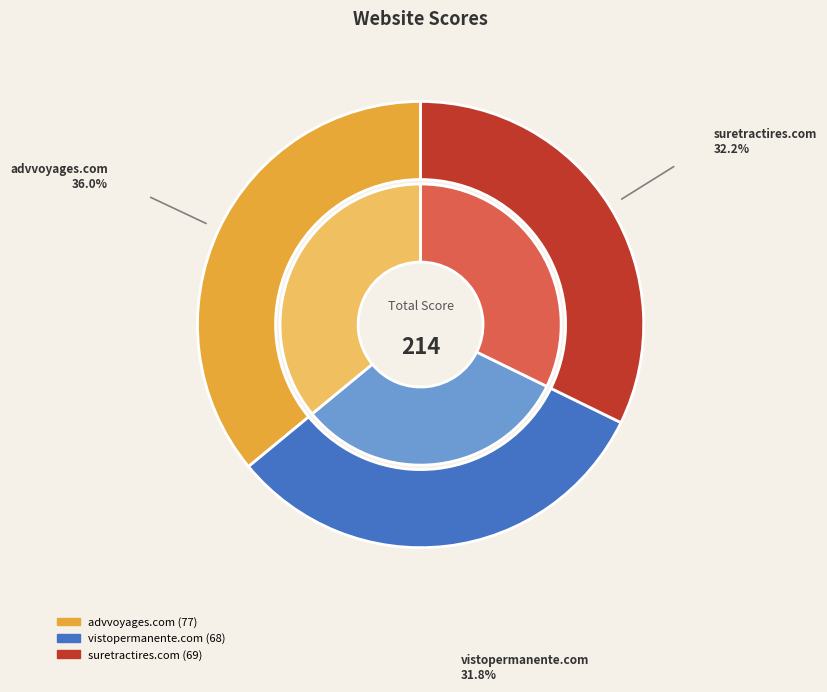

Which category has the smallest portion of the pie?

vistopermanente.com